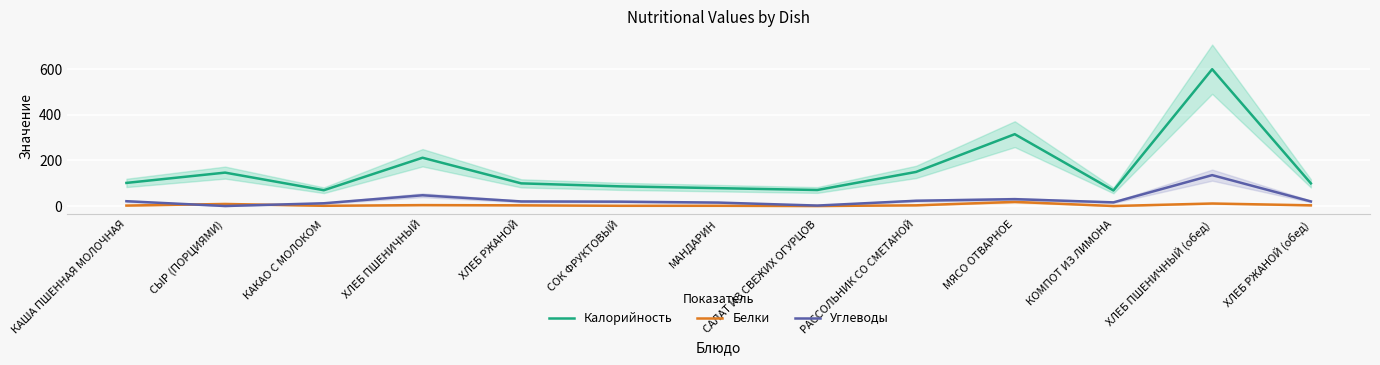

Is it true that Белки equals 5 at ХЛЕБ РЖАНОЙ (обед)?

False